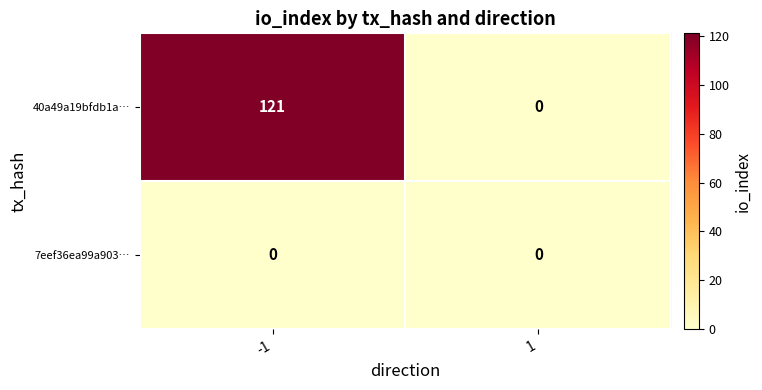

Is it true that 40a49a19bfdb1a… equals 51 at -1?

False